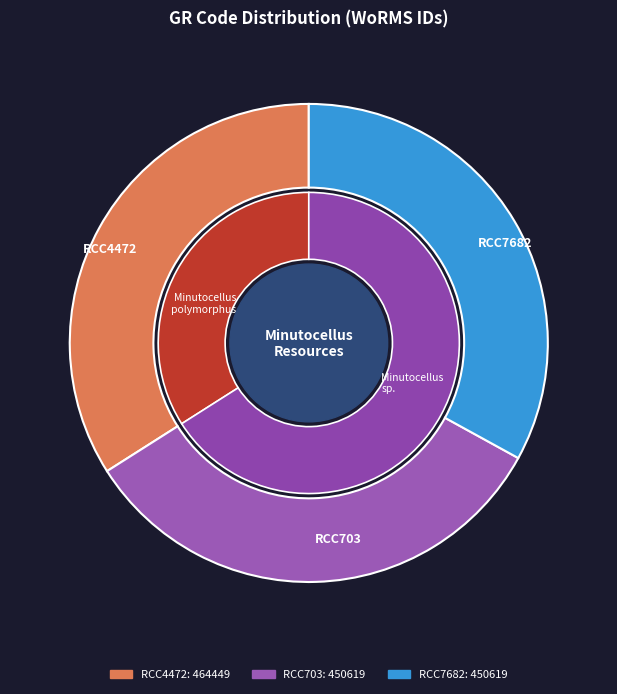

The RCC4472 slice represents 34% of the pie. True or false?

True